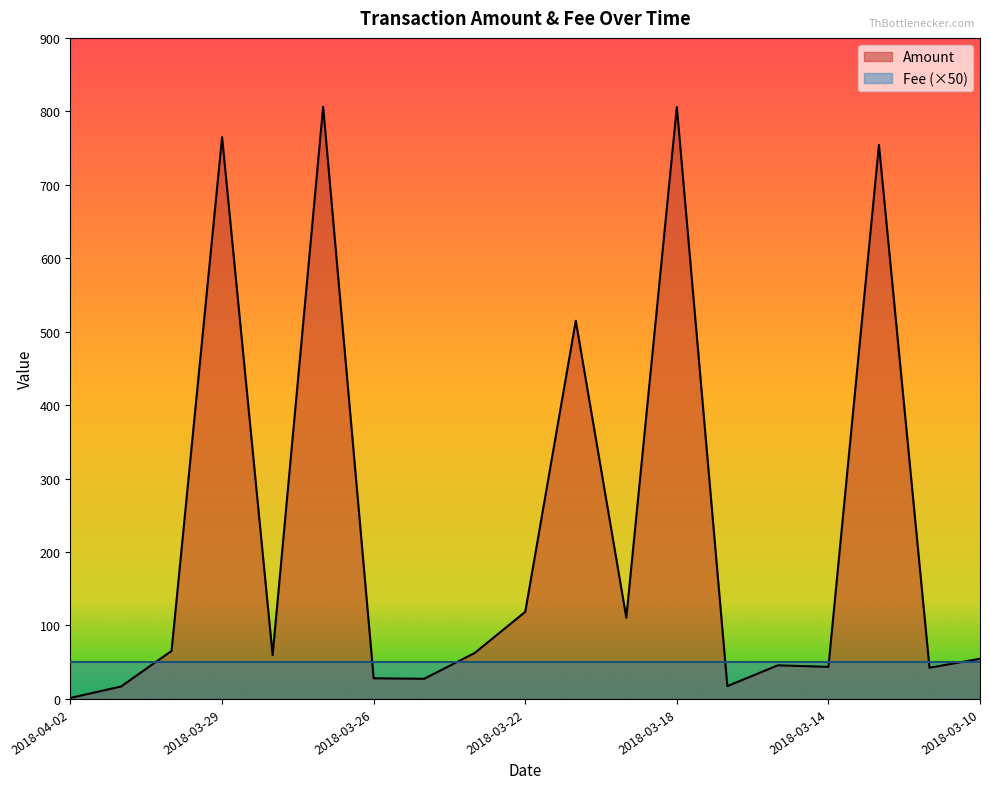

List the labels in order of value, largest first.

2018-03-27, 2018-03-18, 2018-03-29, 2018-03-13, 2018-03-20, 2018-03-22, 2018-03-19, 2018-03-30, 2018-03-23, 2018-03-28, 2018-03-10, 2018-03-16, 2018-03-14, 2018-03-12, 2018-03-26, 2018-03-24, 2018-03-17, 2018-04-01, 2018-04-02